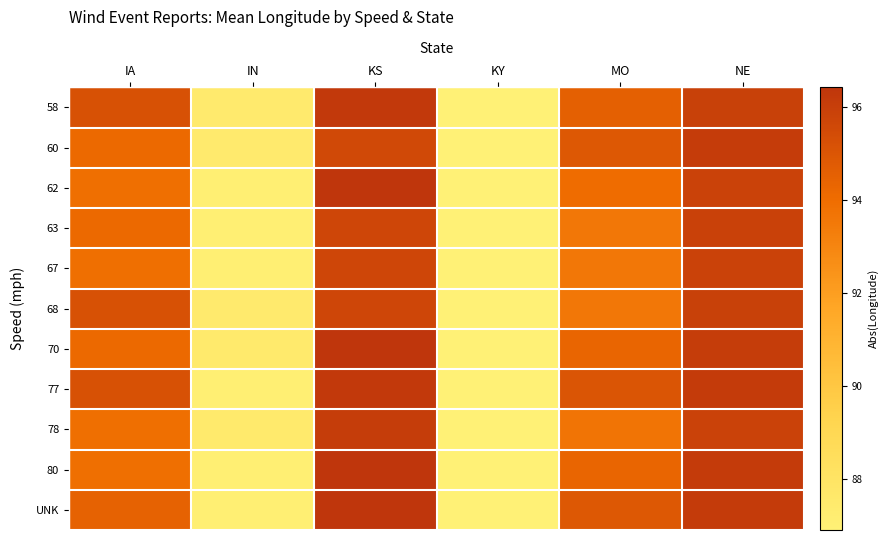

Reading right to left, what are all the values shown in this chart?

58: NE=95.9	MO=94.5	KY=86.9	KS=96.2	IN=87.5	IA=95.2
60: NE=96.1	MO=94.9	KY=86.9	KS=95.5	IN=87.5	IA=94.1
62: NE=95.9	MO=94.0	KY=86.9	KS=96.4	IN=87.1	IA=93.9
63: NE=95.9	MO=93.6	KY=86.9	KS=95.7	IN=87.1	IA=94.1
67: NE=95.9	MO=93.6	KY=86.9	KS=95.7	IN=87.1	IA=93.9
68: NE=95.9	MO=93.6	KY=86.9	KS=95.7	IN=87.5	IA=95.2
70: NE=96.1	MO=94.3	KY=86.9	KS=96.4	IN=87.5	IA=94.1
77: NE=96.1	MO=95.0	KY=86.9	KS=96.2	IN=87.1	IA=95.2
78: NE=95.9	MO=93.7	KY=86.9	KS=96.1	IN=87.5	IA=93.9
80: NE=96.1	MO=94.3	KY=86.9	KS=96.4	IN=87.0	IA=93.9
UNK: NE=96.1	MO=94.9	KY=86.9	KS=96.4	IN=87.0	IA=94.4